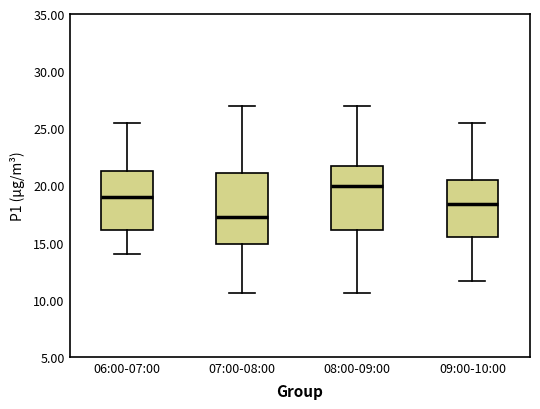

Where is the upper edge of the box for 07:00-08:00 on the y-axis? The values are not printed on the chart, so give them approximately, as read against the axis.

21.0